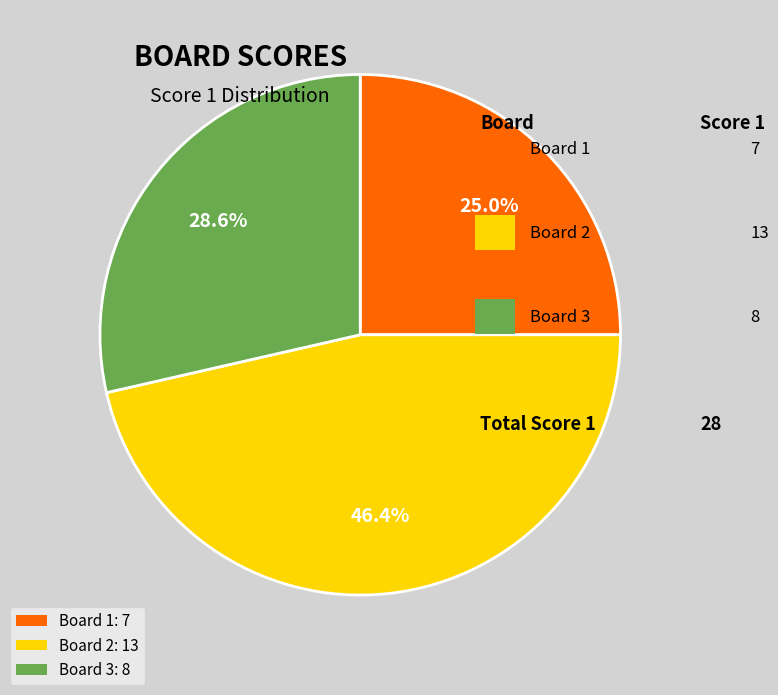

What percentage is NOT represented by Board 1?

75.0%